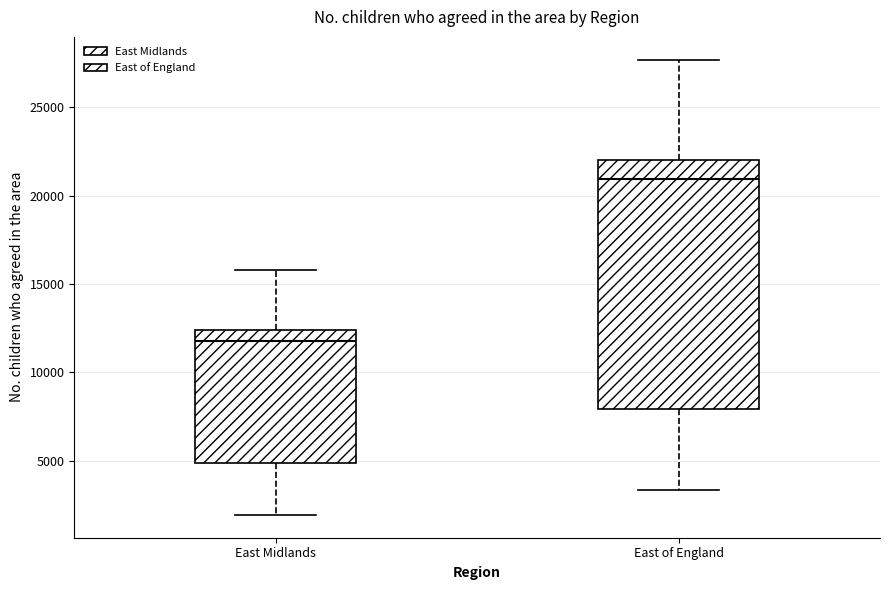

Reading left to right, transcribe this box plot: for each box, give where its median line is, the range the box spans, and where its two whiskers end, as read against the y-axis. The values are not printed on the chart, so give them approximately, as read against the axis.

East Midlands: median 12000, box 5000 to 12500, whiskers 2000 to 16000
East of England: median 21000, box 8000 to 22000, whiskers 3500 to 27500